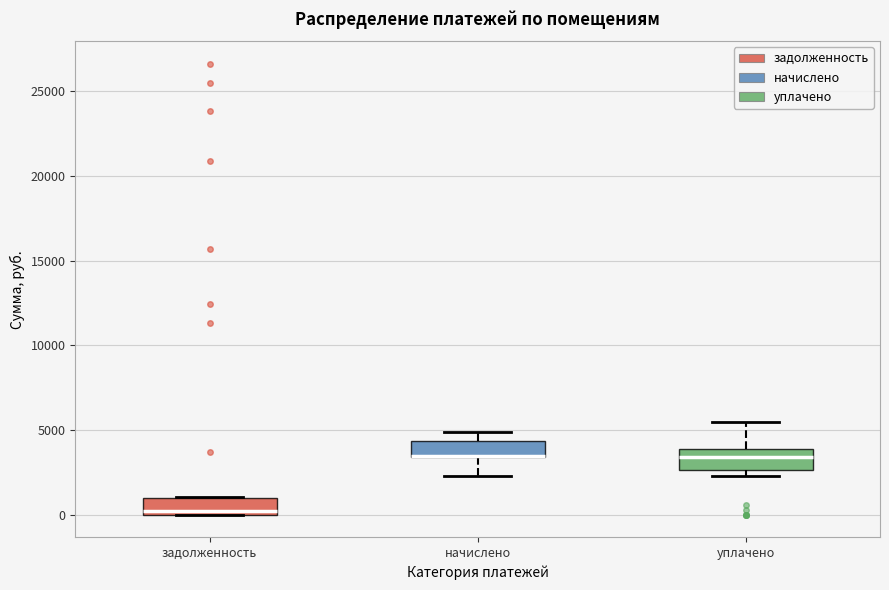

Reading left to right, transcribe this box plot: for each box, give where its median line is, the range the box spans, and where its two whiskers end, as read against the y-axis. The values are not printed on the chart, so give them approximately, as read against the axis.

задолженность: median 0 (just above the box's lower edge), box 0 to 1000, whiskers 0 to 1000
начислено: median 3500 (drawn on the box's lower edge), box 3500 to 4500, whiskers 2500 to 5000
уплачено: median 3500, box 2500 to 4000, whiskers 2500 (just below the box's lower edge) to 5500